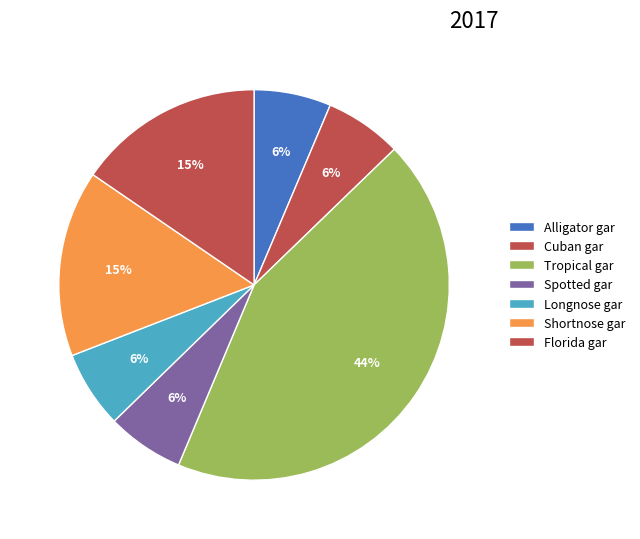

True or false: Longnose gar accounts for 6% of the total.

True